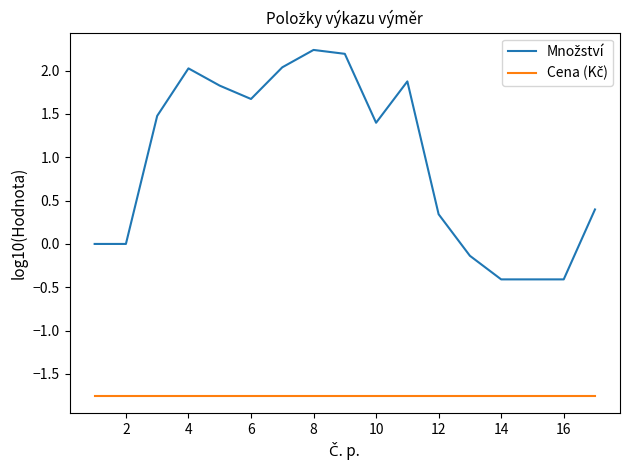

How many lines are shown in the chart?

2